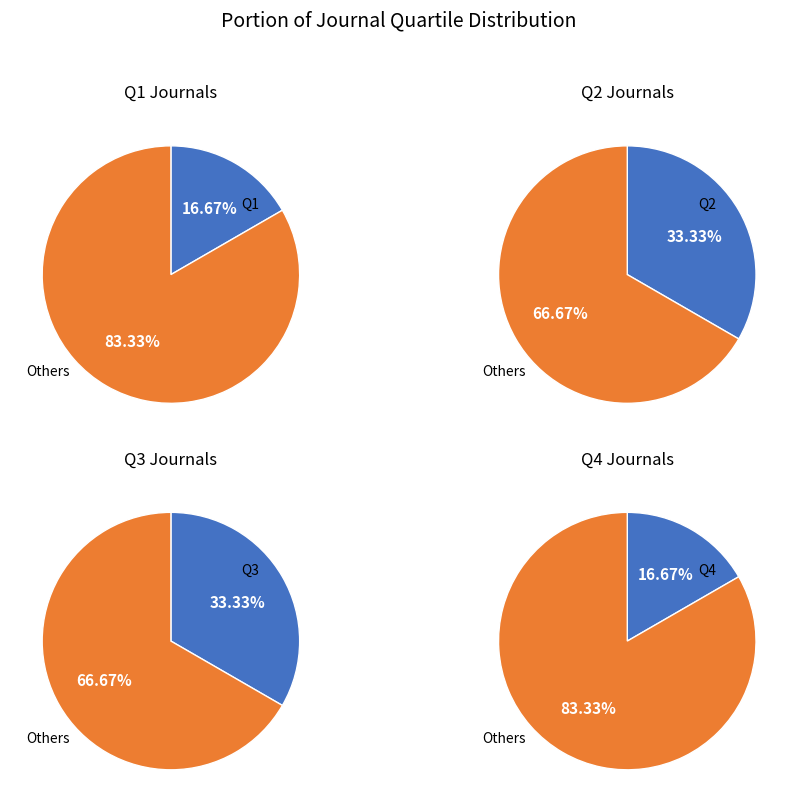

Rank the categories by value from lowest to highest.

Q1, Q4, Q2, Q3